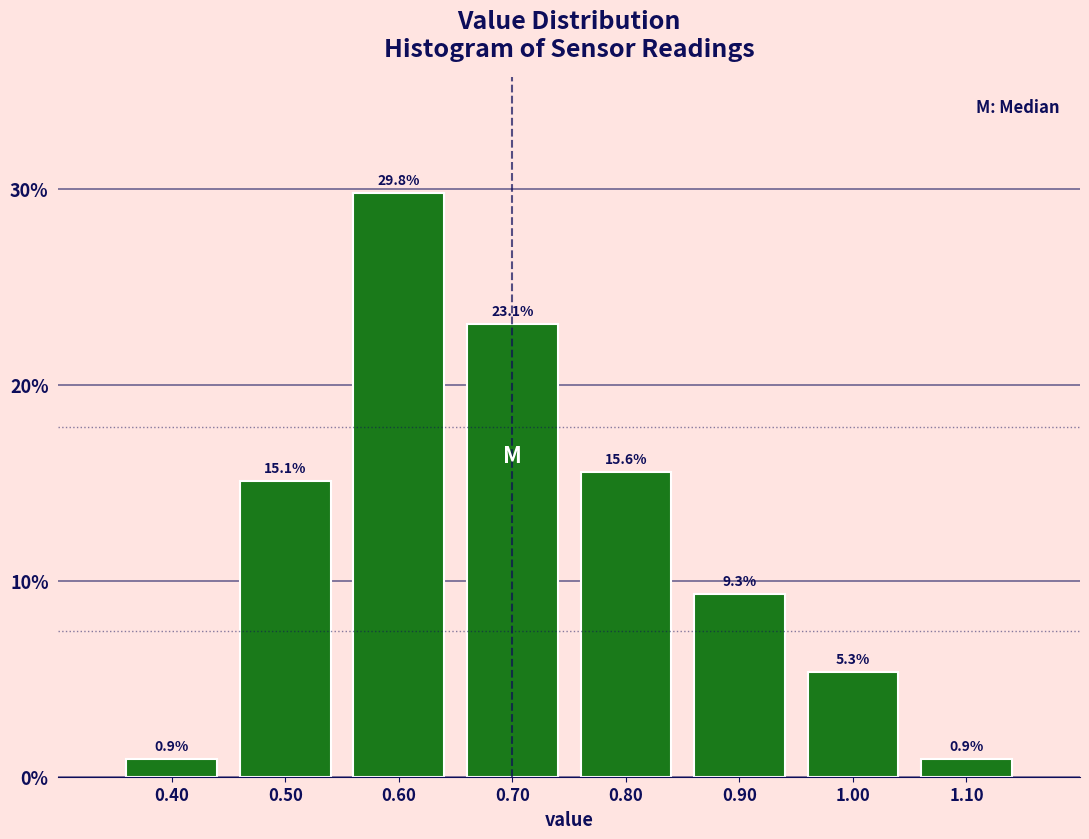

How tall is the bar that spans 1.05 to 1.15 on the x-axis?

0.9